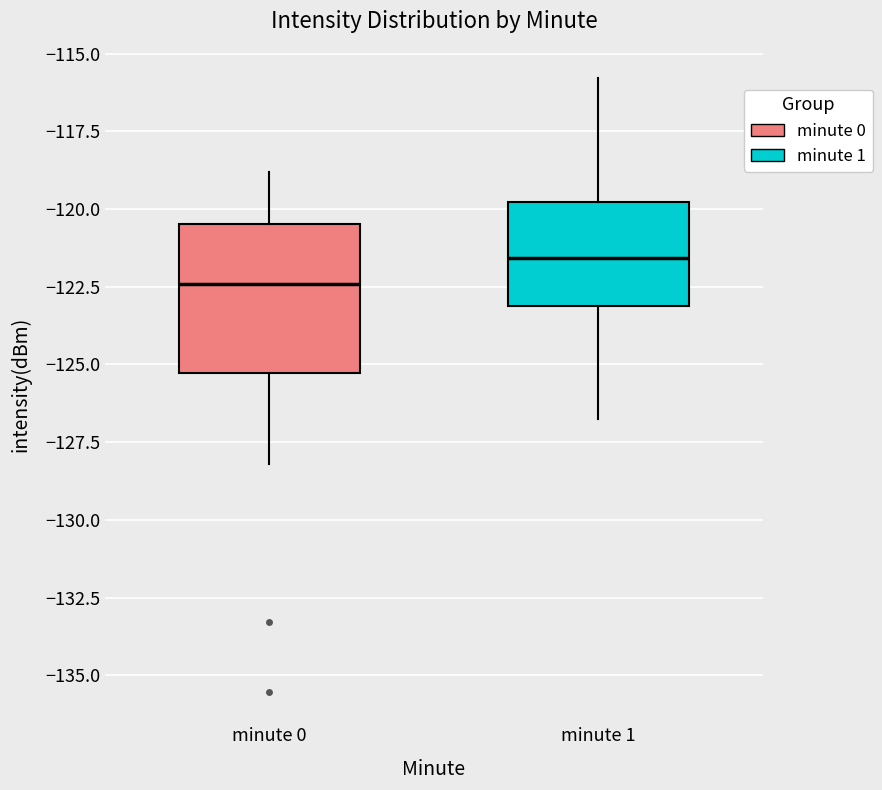

Reading left to right, read every box against the y-axis: the position of its median line, the range the box covers, and the ends of its whiskers. The values are not printed on the chart, so give them approximately, as read against the axis.

minute 0: median -122.5, box -125.5 to -120.5, whiskers -128.0 to -119.0
minute 1: median -121.5, box -123.0 to -120.0, whiskers -126.5 to -116.0